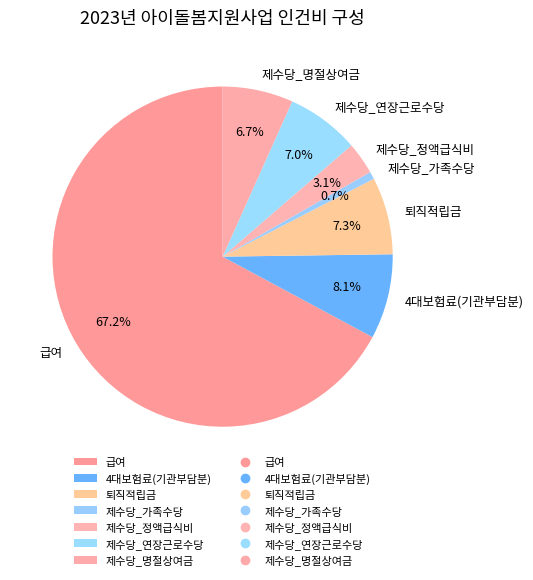

Does 4대보험료(기관부담분) account for over 50% of the chart?

No